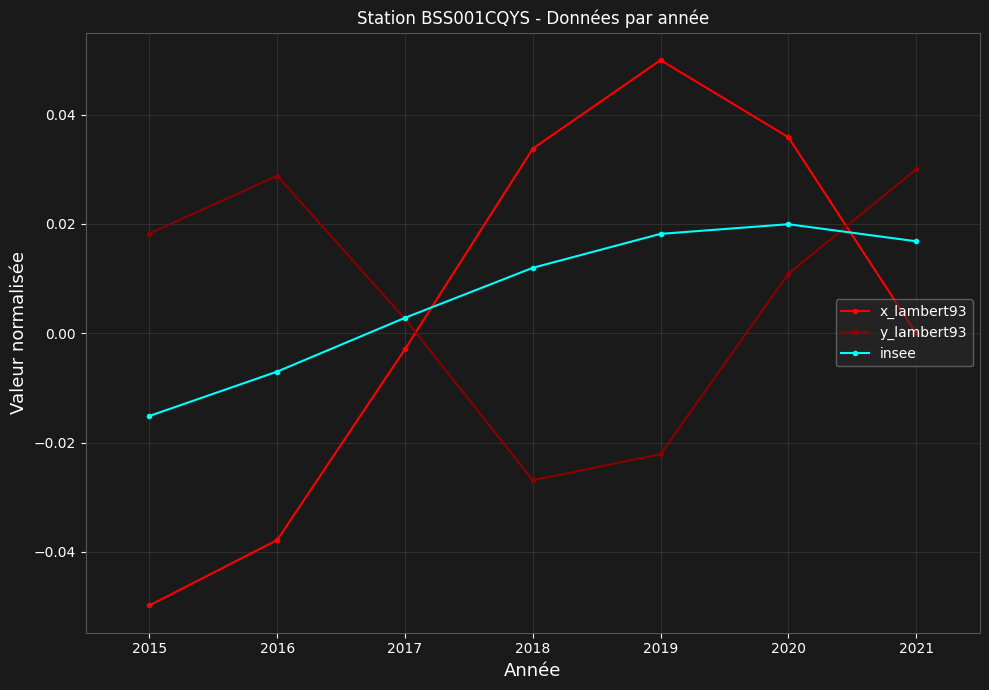

Which has a higher value, 2015 or 2020?

2020